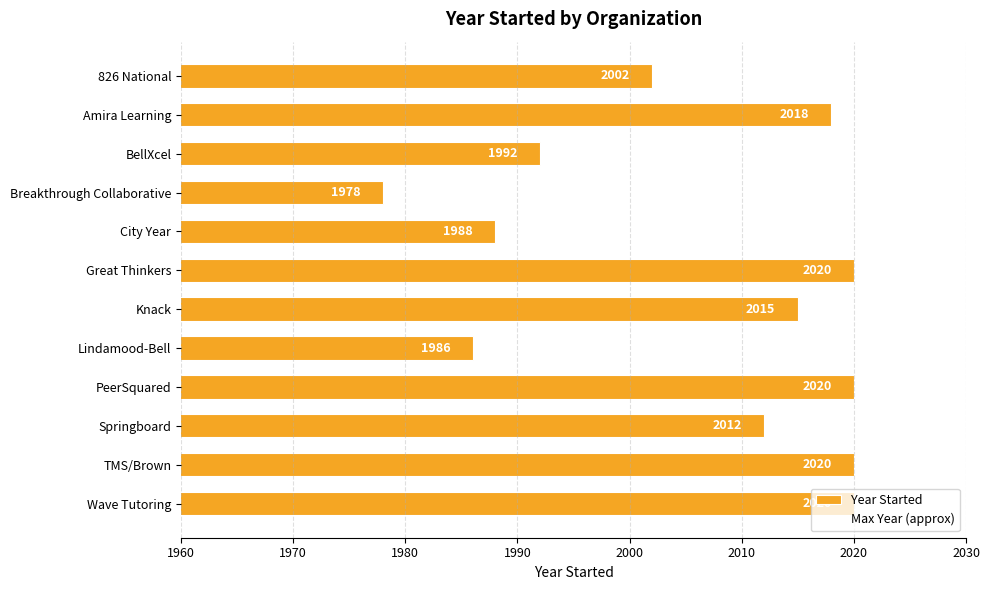

What is the change in value from 826 National to Great Thinkers?

+18